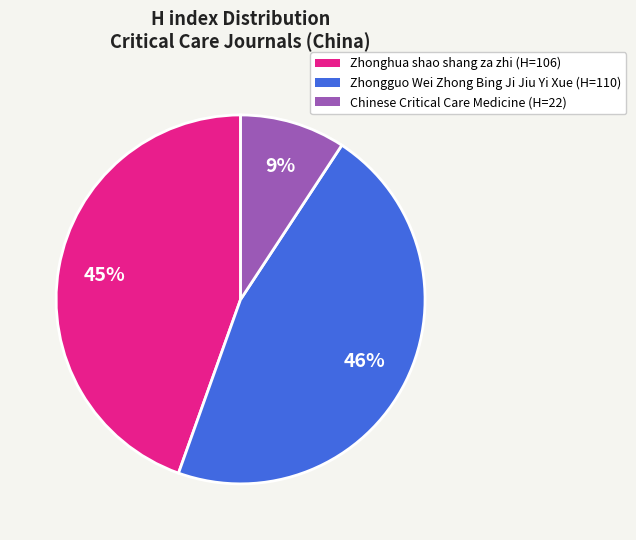

How many segments does this pie chart have?

3